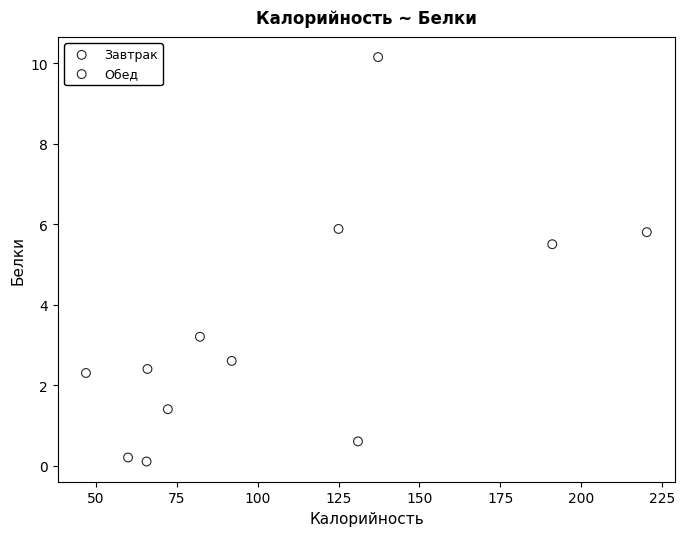

Which series has the largest Y range (max minus min)?

Обед